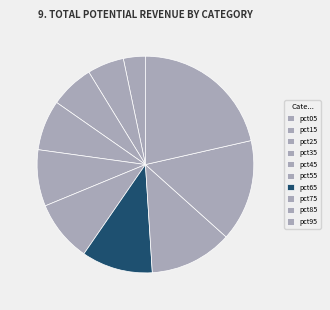

What percentage is the pct65 slice, to the nearest percent?

11%